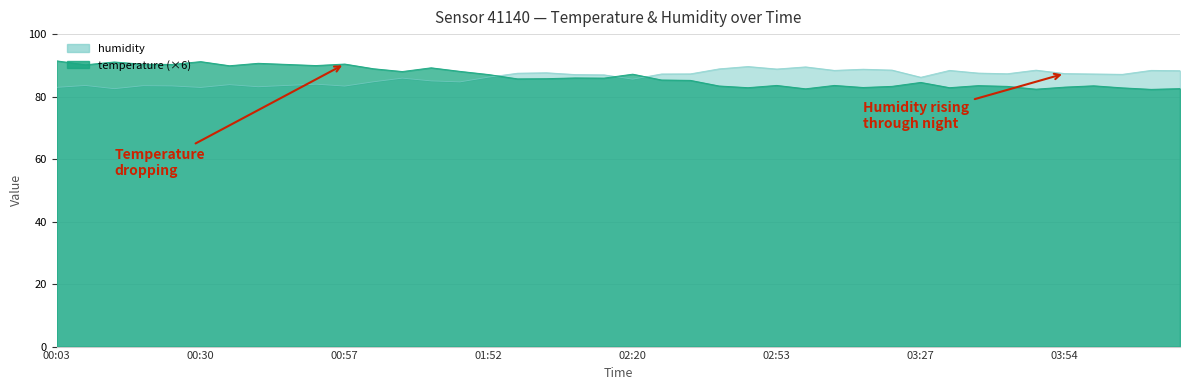

What is the difference between the temperature values at 03:43 and 00:46?

7.0